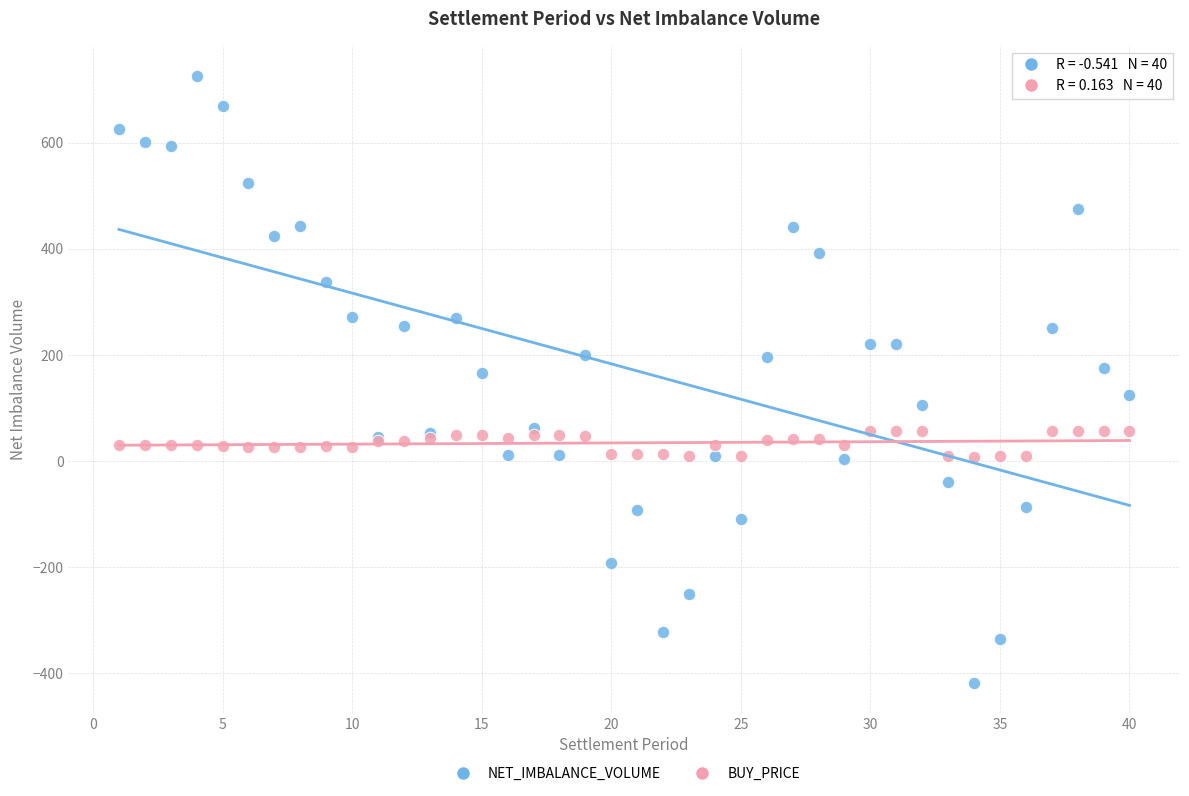

Which series has the widest spread of Y values?

NET_IMBALANCE_VOLUME